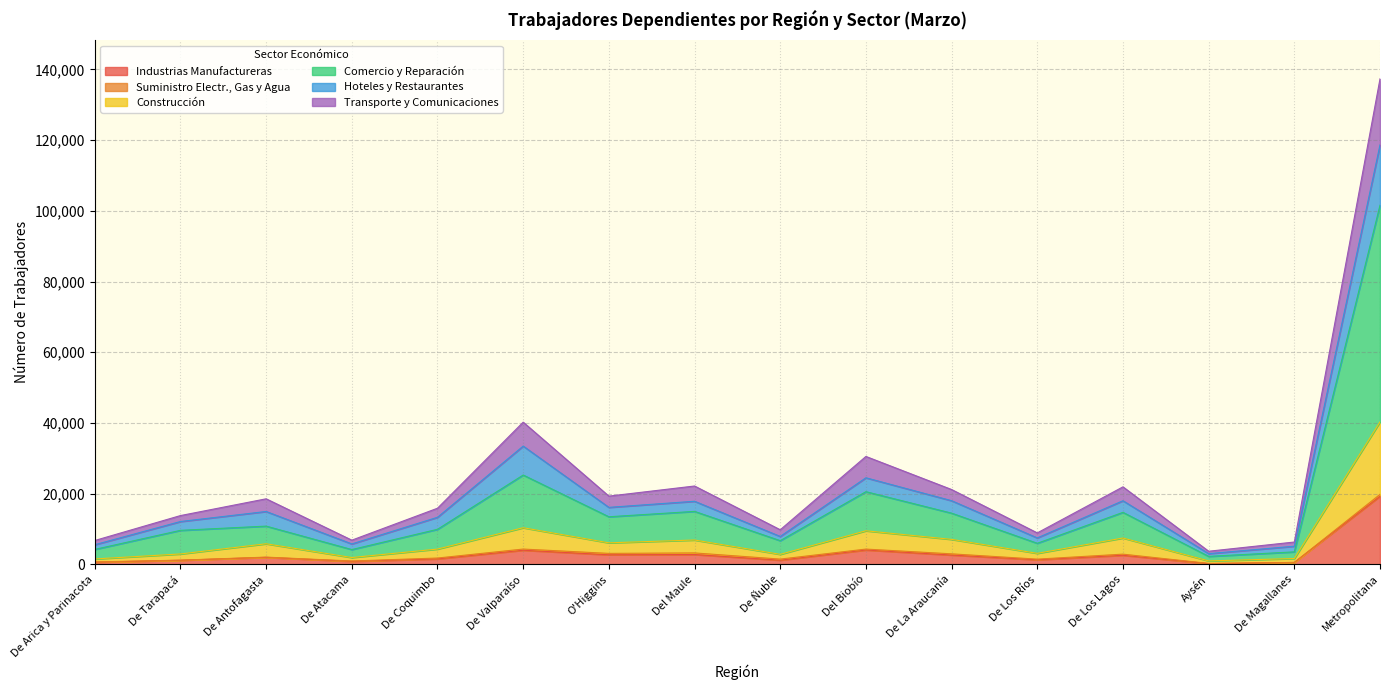

What is the sum of the Industrias Manufactureras values at De La Araucanía and De Arica y Parinacota?

3287